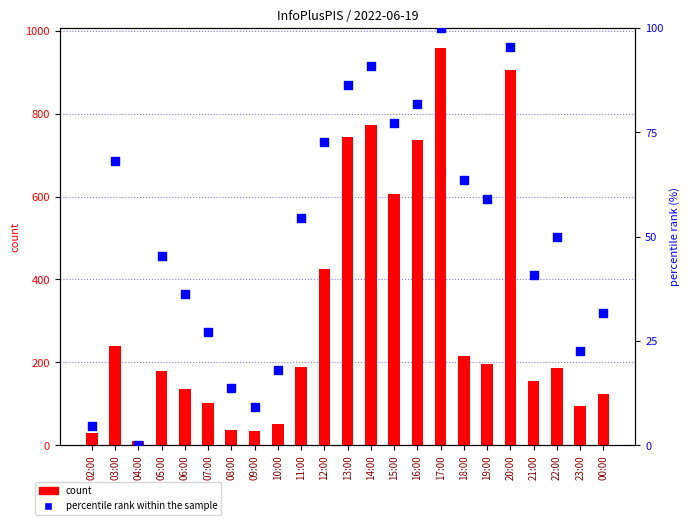

What is the total value across all series at 22:00?

237.0